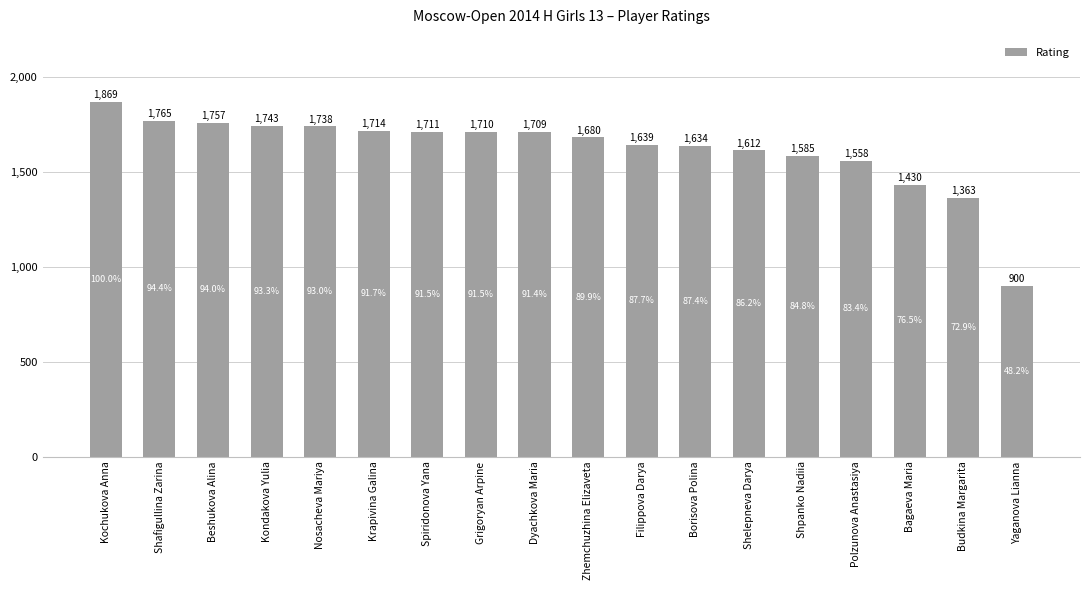

What is the value of the 15th bar from the left?

1558